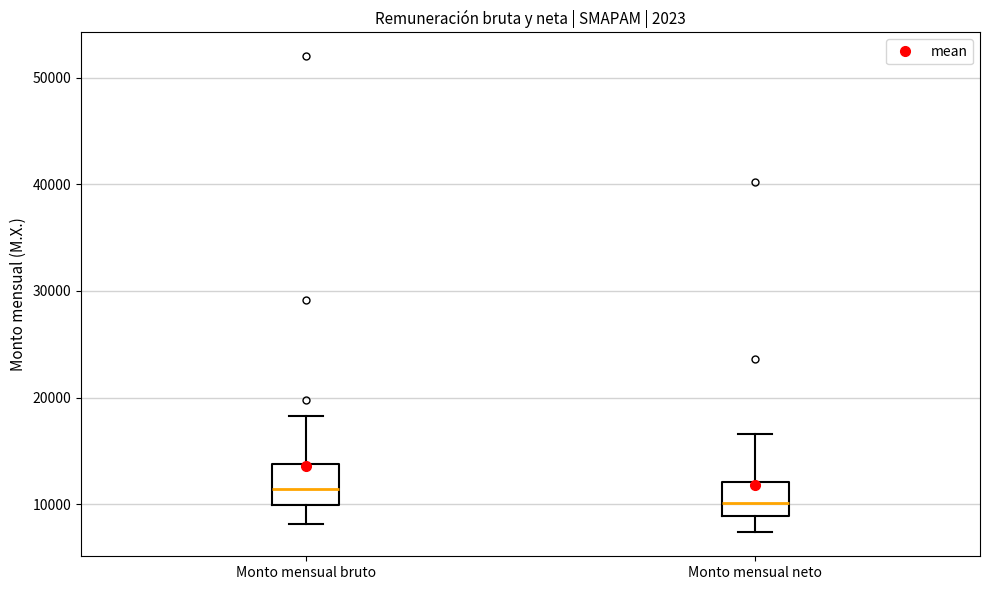

Which box's median line is the highest?

Monto mensual bruto